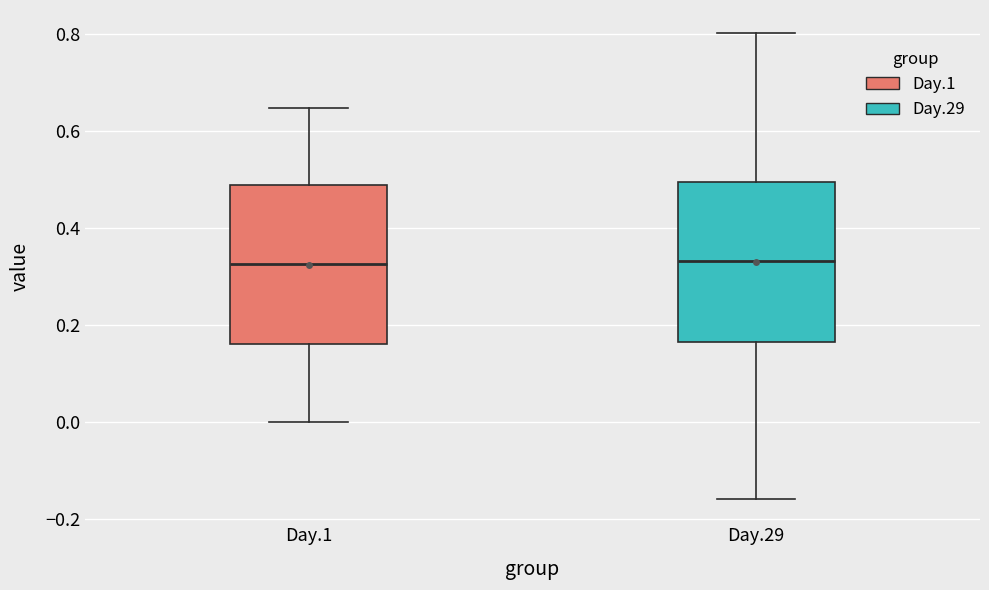

Reading left to right, transcribe this box plot: for each box, give where its median line is, the range the box spans, and where its two whiskers end, as read against the y-axis. The values are not printed on the chart, so give them approximately, as read against the axis.

Day.1: median 0.32, box 0.16 to 0.48, whiskers 0.00 to 0.64
Day.29: median 0.34, box 0.16 to 0.50, whiskers -0.16 to 0.80